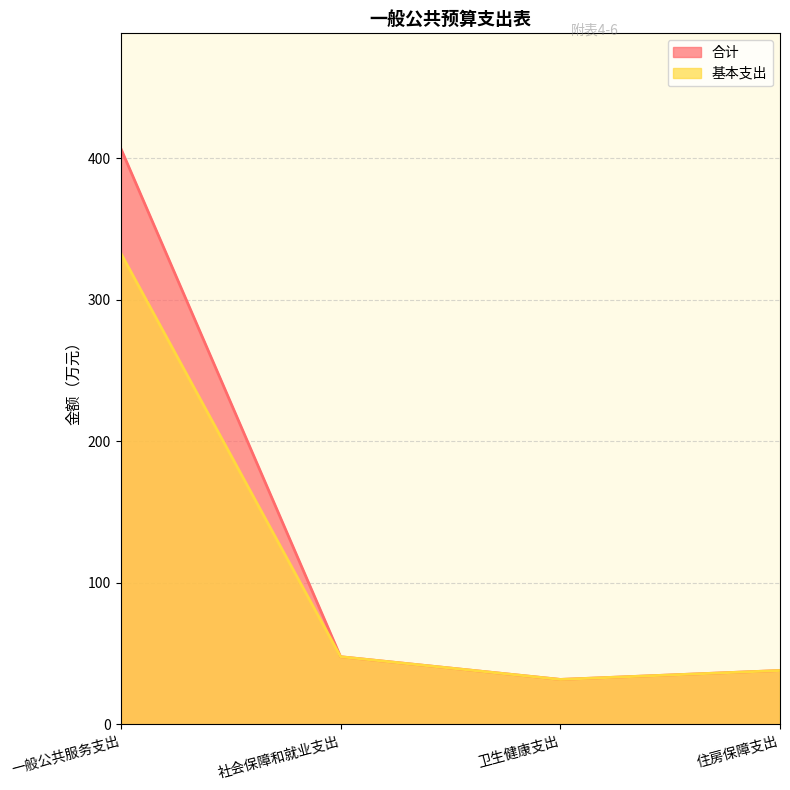

What are all the series names shown in the legend?

合计, 基本支出